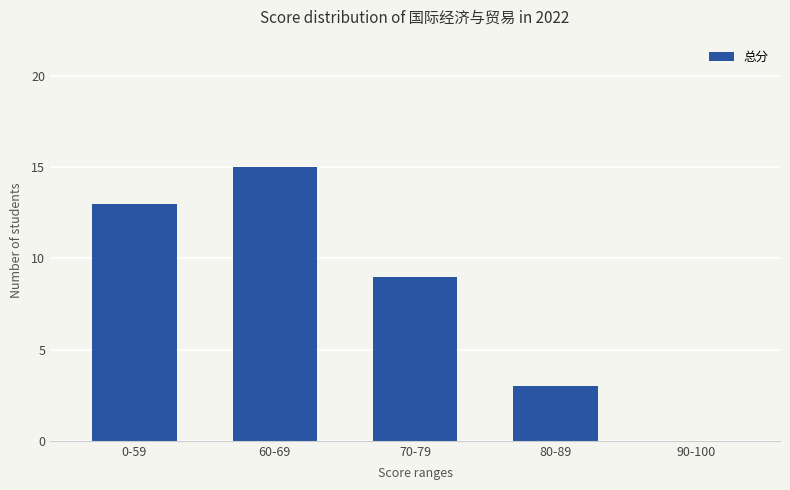

What is the approximate value at 70-79, to the nearest 5?

10